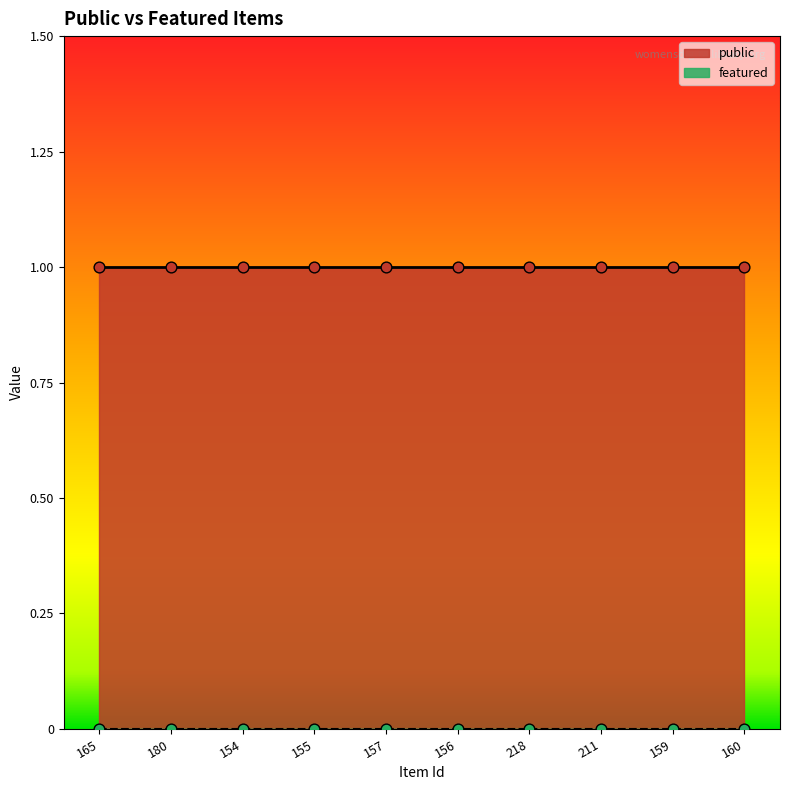

Which series reaches the minimum Y coordinate?

featured